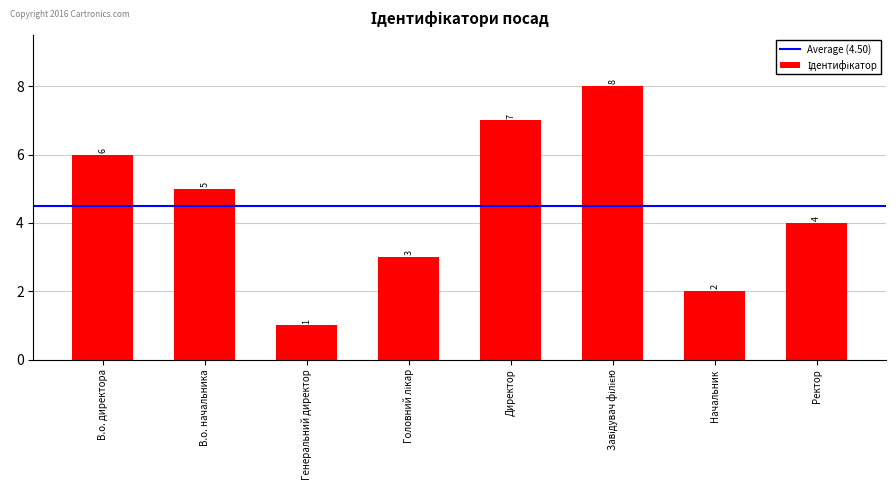

Reading left to right, transcribe all the data shown in this chart.

6	5	1	3	7	8	2	4